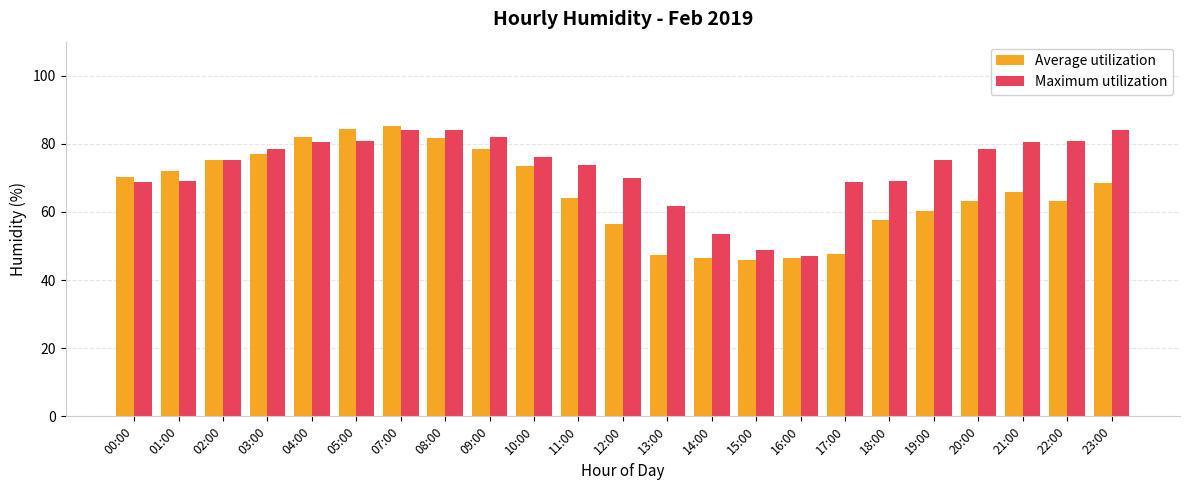

What is the minimum value shown in the chart?

45.9